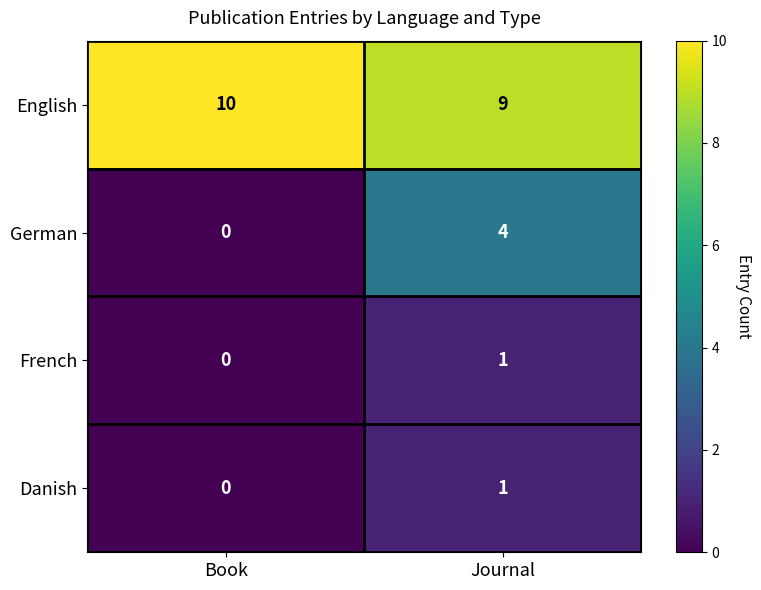

The Danish series shows 1 at Journal. True or false?

True